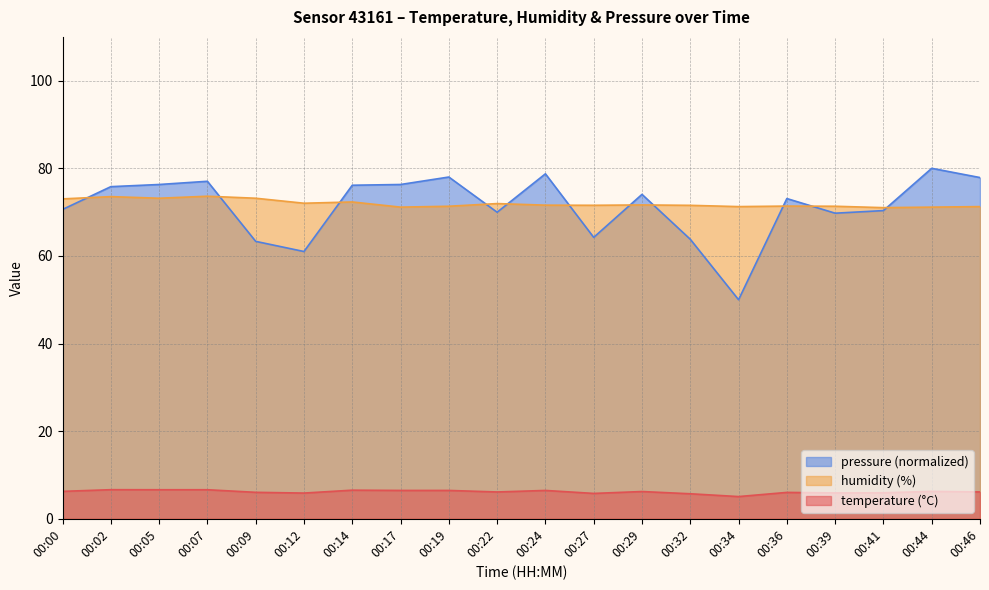

At how many categories does at least one series exceed 47?

20